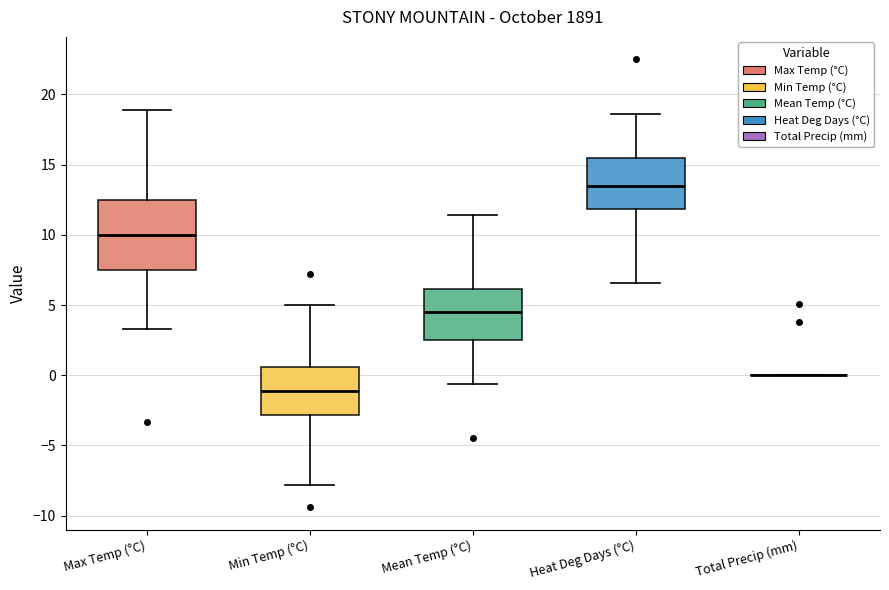

Reading left to right, read every box against the y-axis: the position of its median line, the range the box covers, and the ends of its whiskers. The values are not printed on the chart, so give them approximately, as read against the axis.

Max Temp (°C): median 10.0, box 7.5 to 12.5, whiskers 3.5 to 19.0
Min Temp (°C): median -1.0, box -3.0 to 0.5, whiskers -8.0 to 5.0
Mean Temp (°C): median 4.5, box 2.5 to 6.0, whiskers -0.5 to 11.5
Heat Deg Days (°C): median 13.5, box 12.0 to 15.5, whiskers 6.5 to 18.5
Total Precip (mm): box collapsed to a line at 0.0, whiskers 0.0 to 0.0